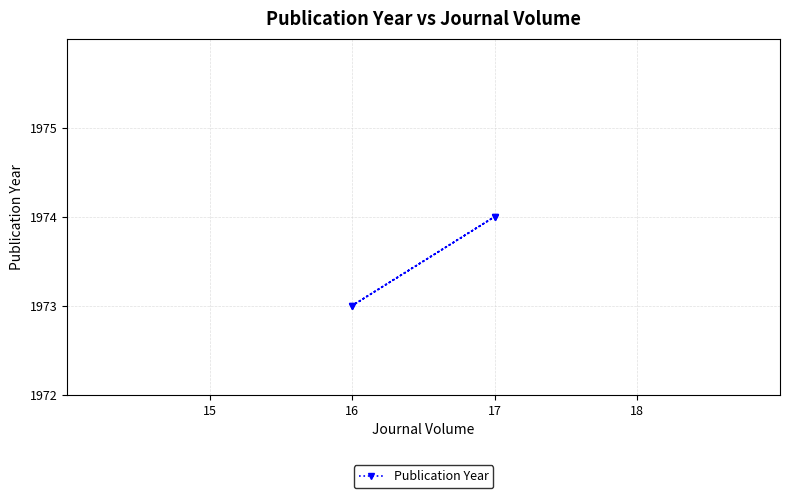

What is the smallest value displayed?

1973